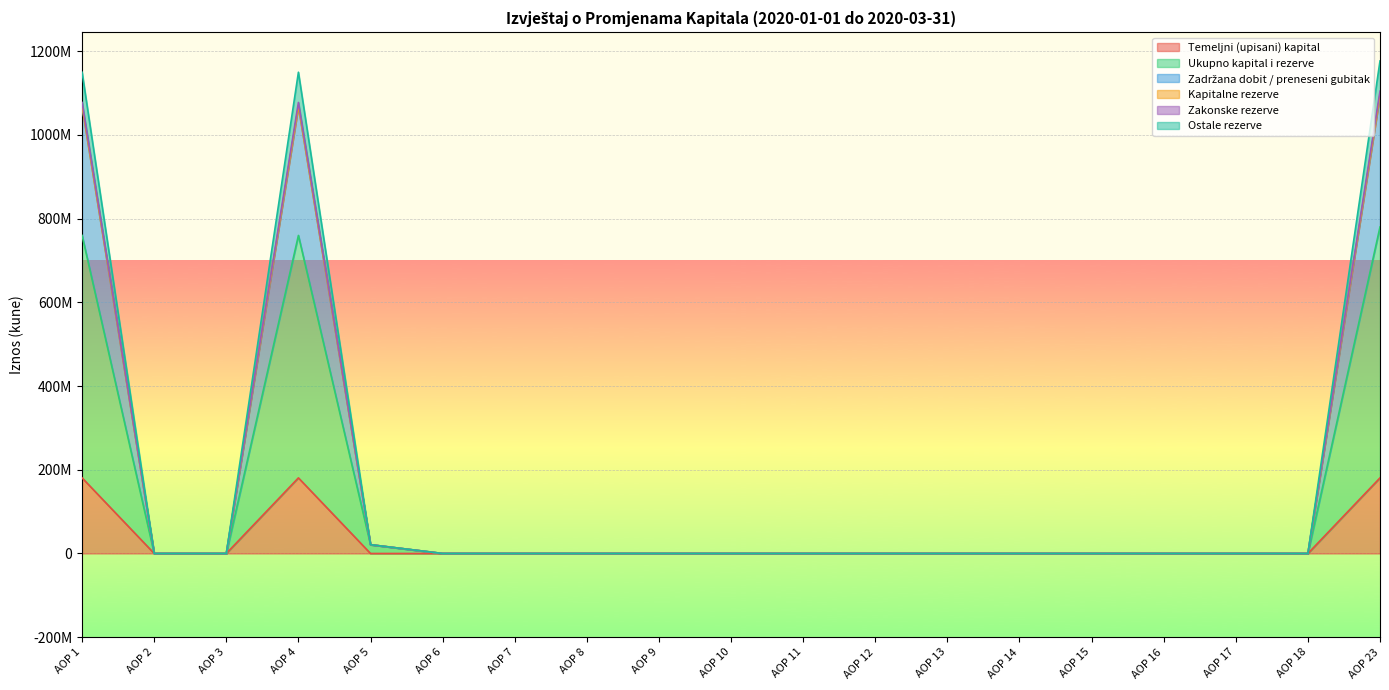

Rank the categories by Ukupno kapital i rezerve value from lowest to highest.

AOP 2, AOP 3, AOP 6, AOP 7, AOP 8, AOP 9, AOP 10, AOP 11, AOP 12, AOP 13, AOP 14, AOP 15, AOP 16, AOP 17, AOP 18, AOP 5, AOP 1, AOP 4, AOP 23